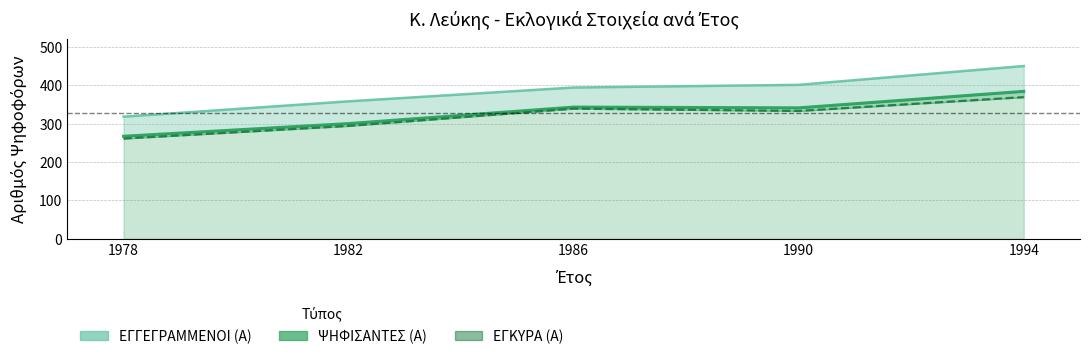

List the labels in order of ΕΓΚΥΡΑ (Α) value, smallest first.

1978, 1982, 1990, 1986, 1994